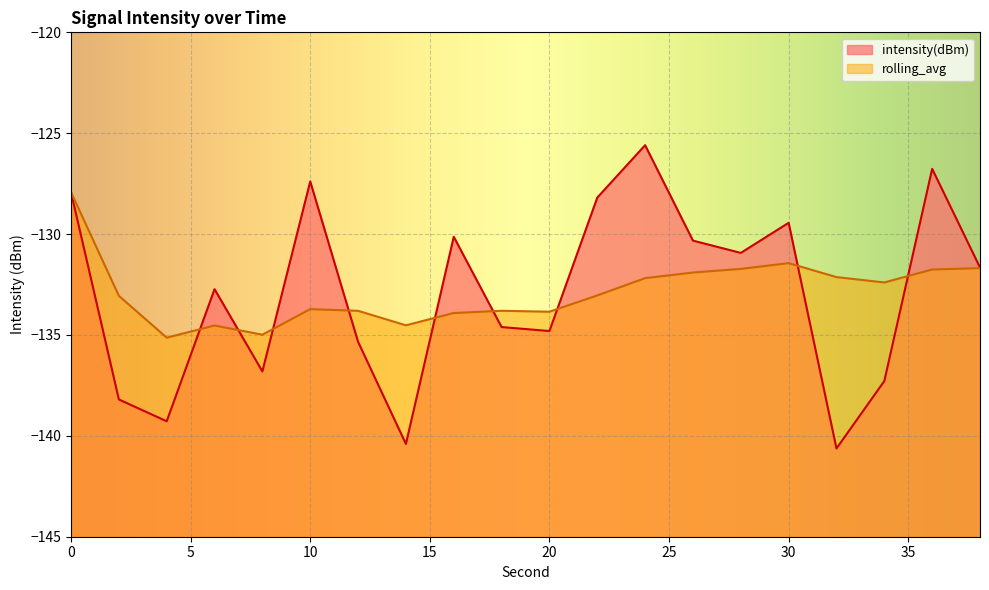

True or false: intensity(dBm) has a value of -56.5 at 20.

False